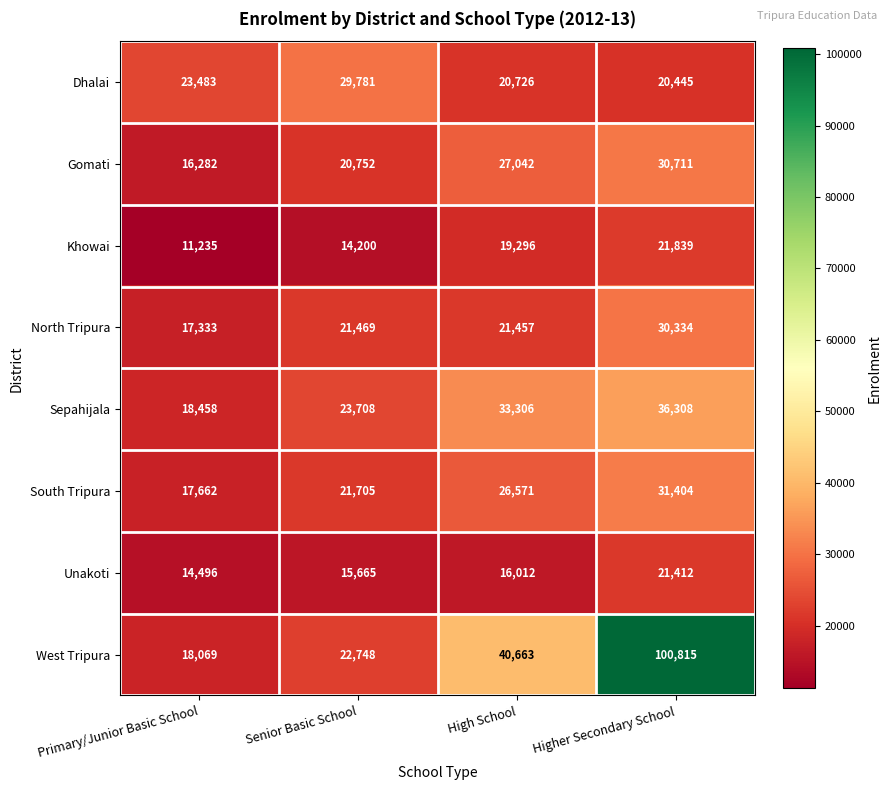

Which label corresponds to the smallest value in the chart?

Primary/Junior Basic School